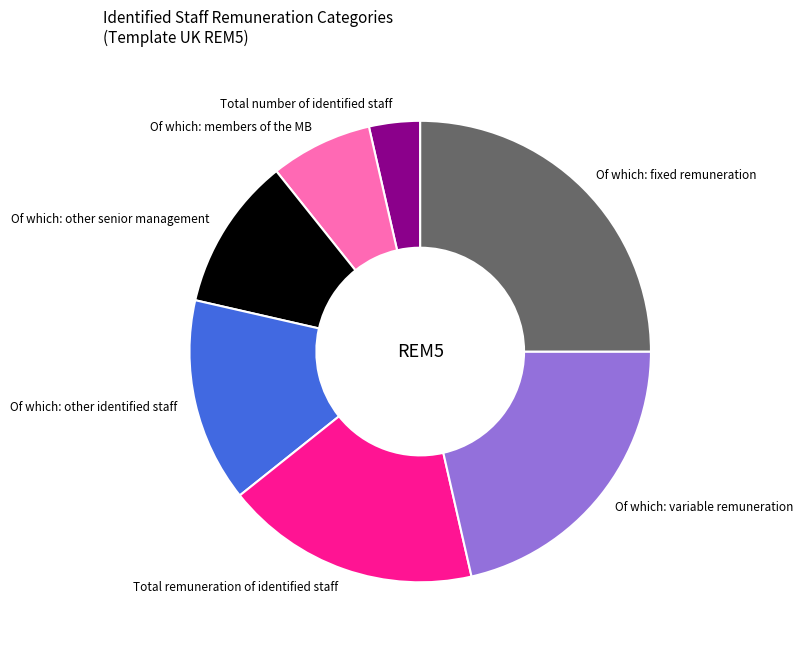

How many segments does this pie chart have?

7